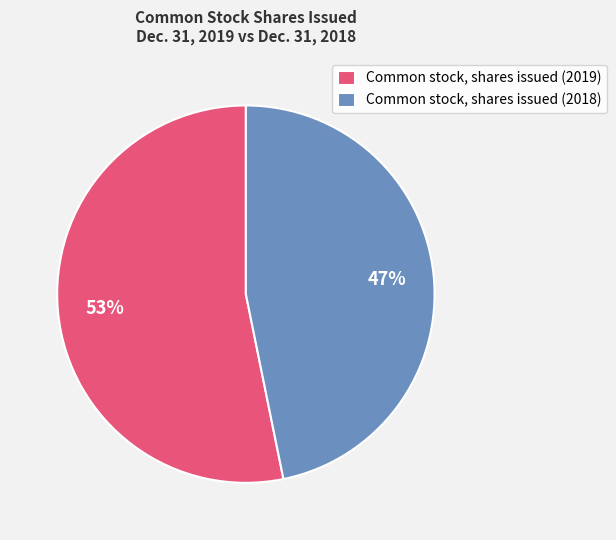

How many segments does this pie chart have?

2